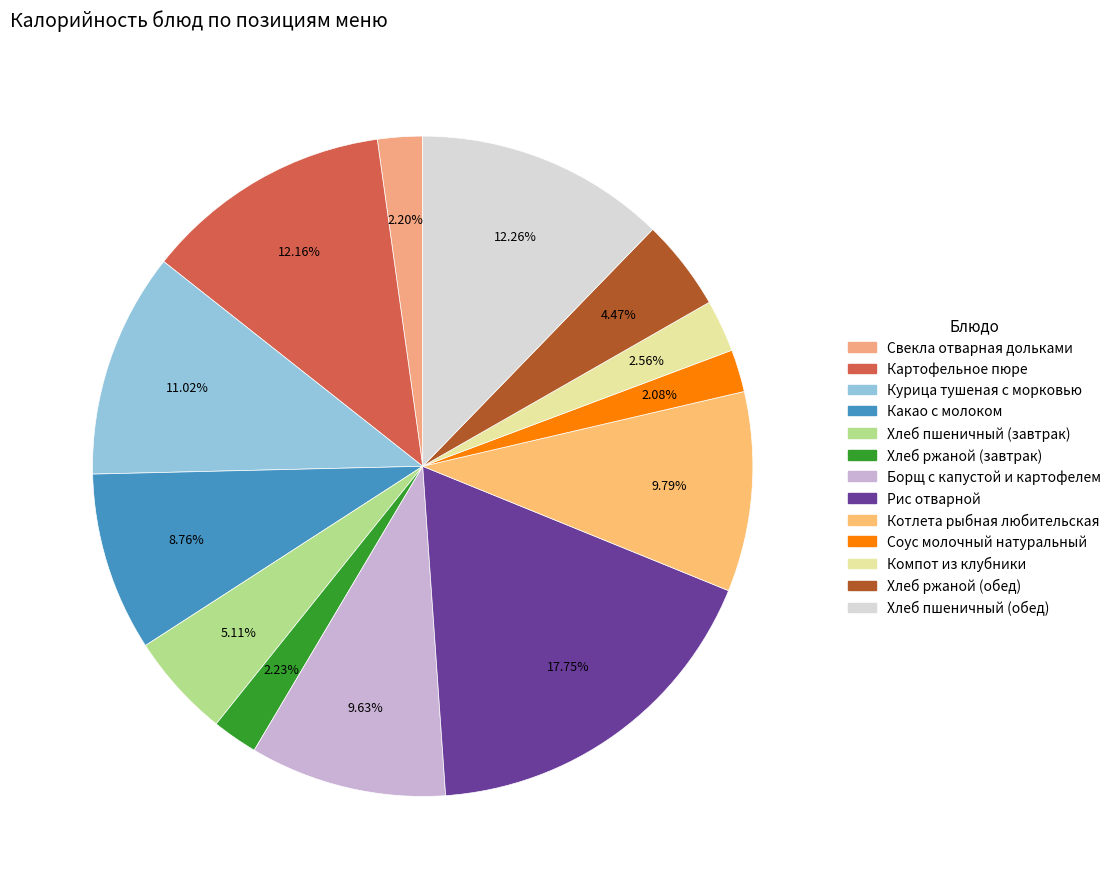

What percentage is the Борщ с капустой и картофелем slice, to the nearest percent?

10%